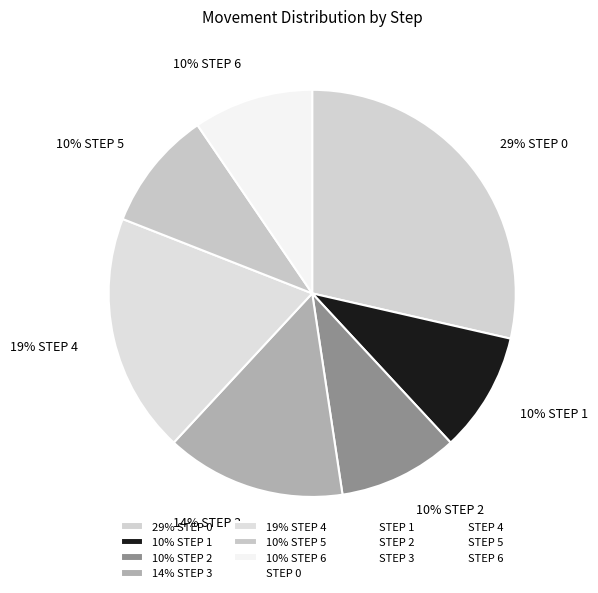

Do 10% STEP 2 and 14% STEP 3 together represent more than half of the pie?

No